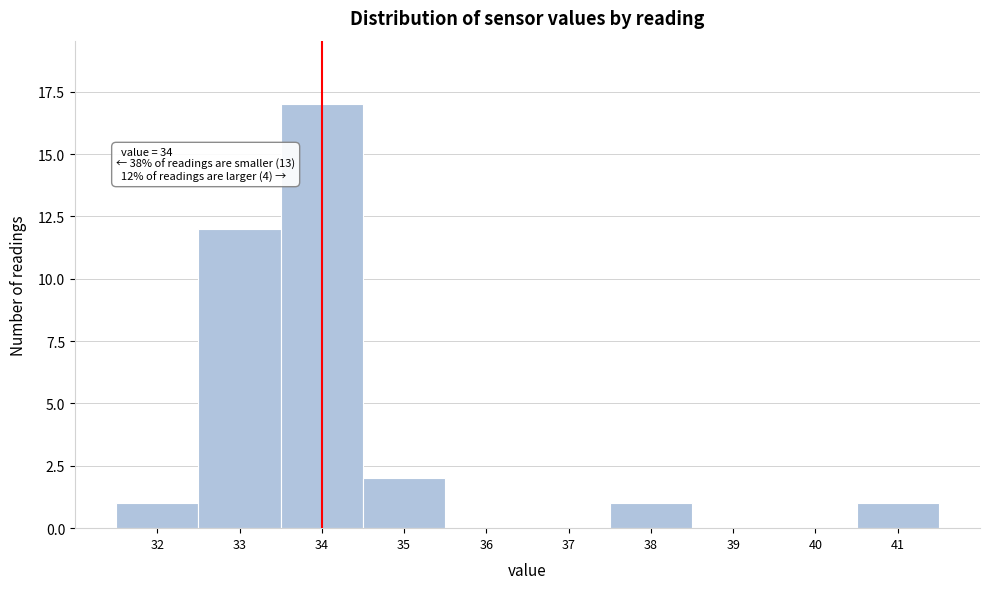

Which range on the x-axis has the tallest bar?

33.5 to 34.5